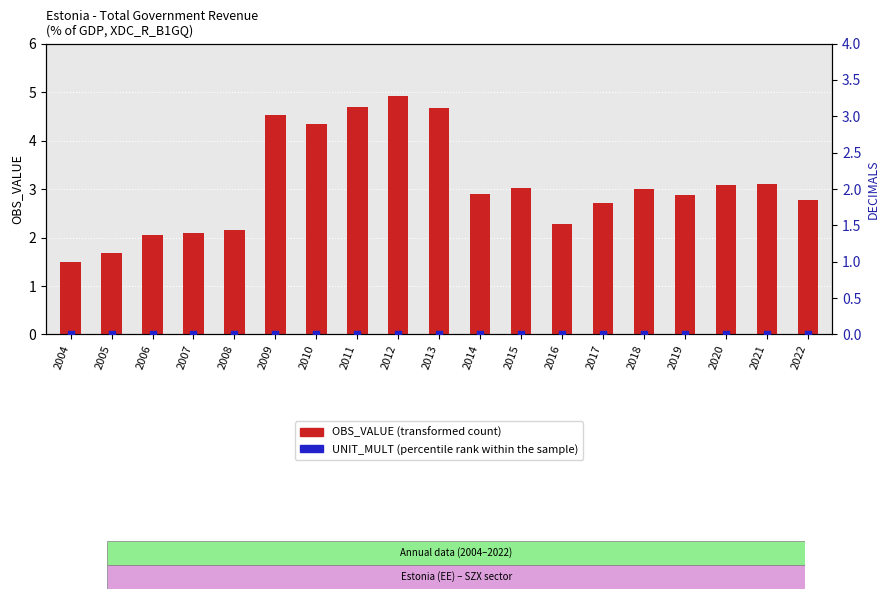

At how many categories does at least one series exceed 1?

19